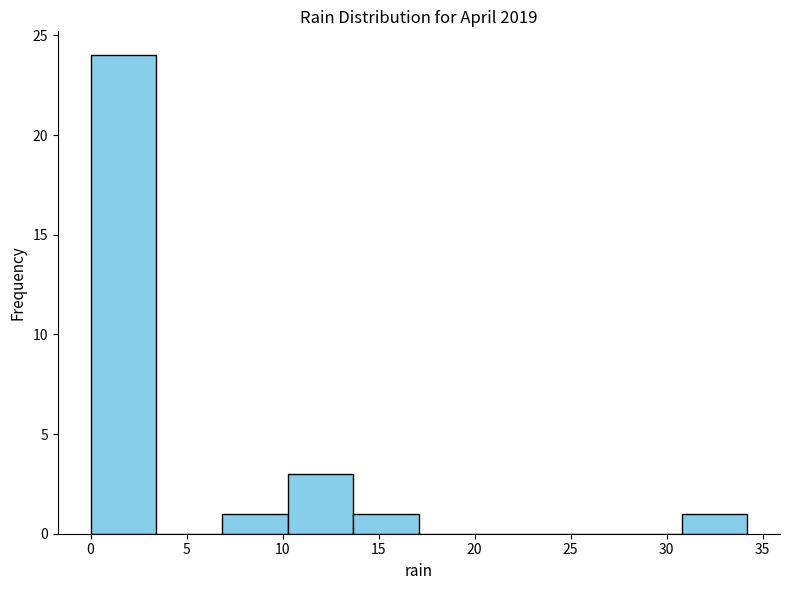

Reading left to right, transcribe this chart: for each bar, give the range it covers on the x-axis and its height. Neither the bar edges nor the heights are printed on the chart, so give them approximately, as read against the axes.

0.0 to 3.5: 24
3.5 to 7.0: 0
7.0 to 10.5: 1
10.5 to 13.5: 3
13.5 to 17.0: 1
17.0 to 20.5: 0
20.5 to 24.0: 0
24.0 to 27.5: 0
27.5 to 31.0: 0
31.0 to 34.0: 1